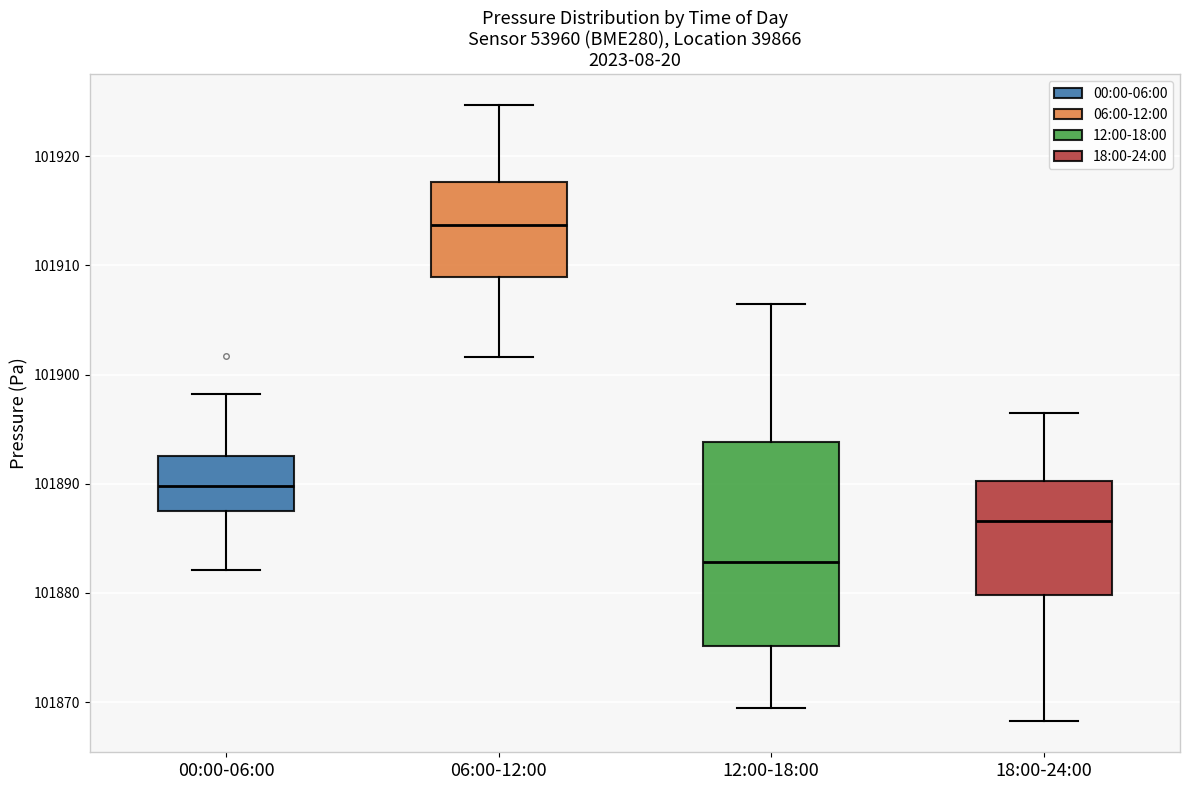

Comparing the boxes themselves (not the whiskers), which one is the tallest?

12:00-18:00